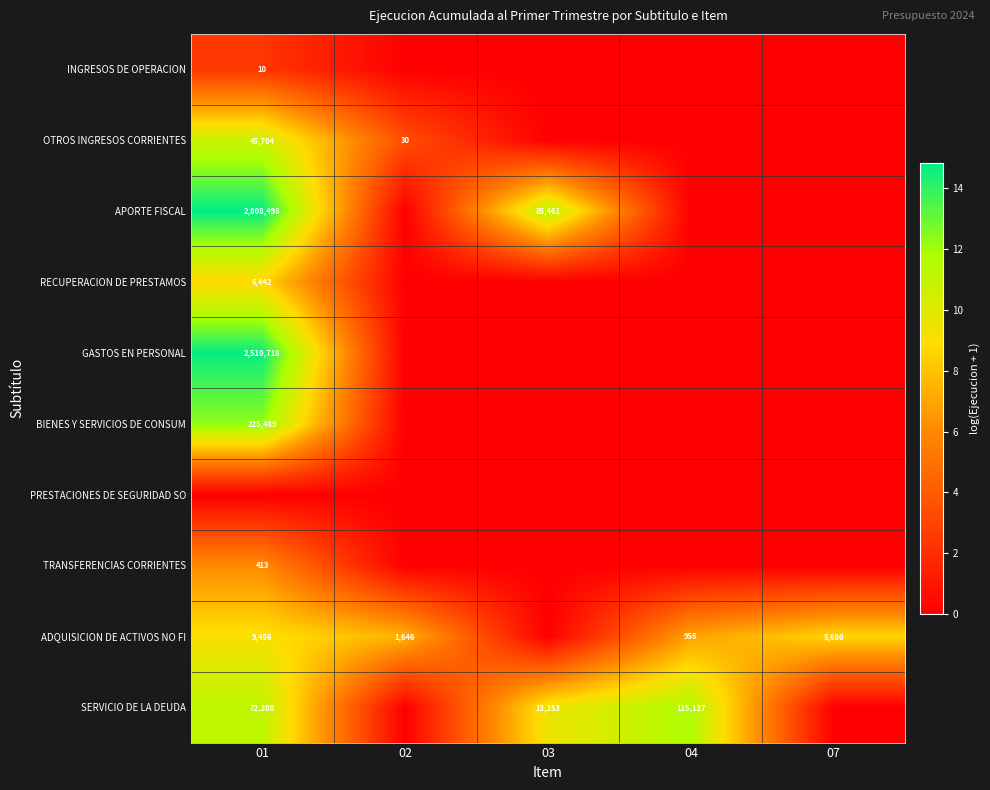

Is it true that APORTE FISCAL equals 29815 at 03?

False